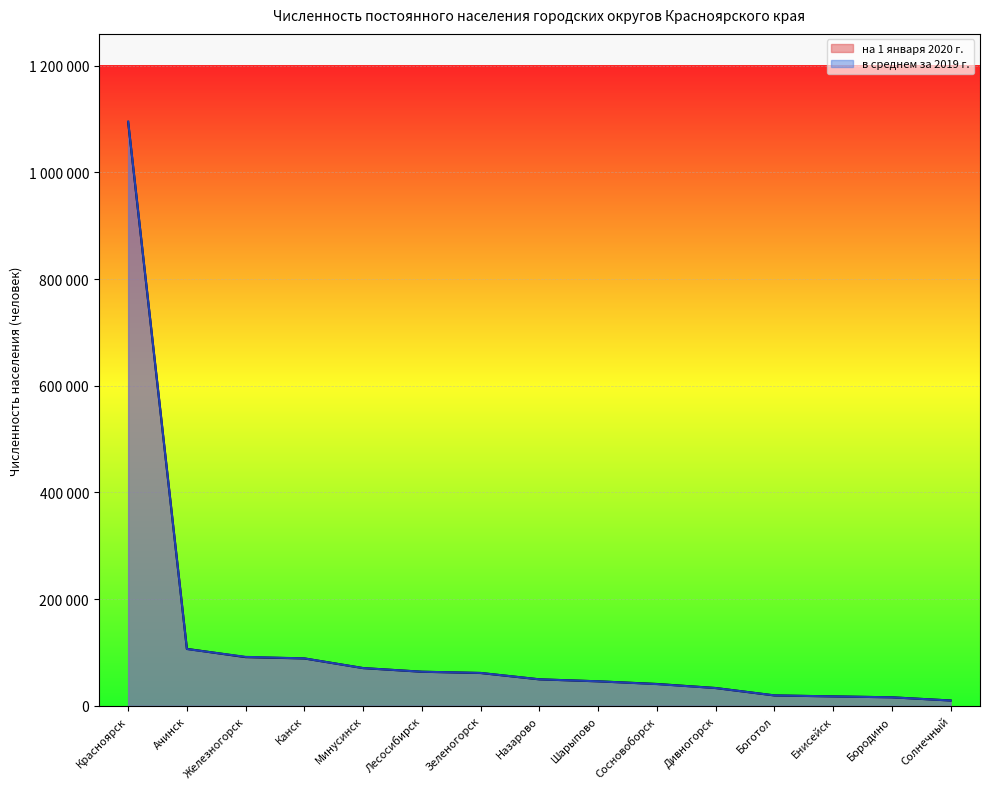

Which series has the largest total across all categories?

в среднем за 2019 г.